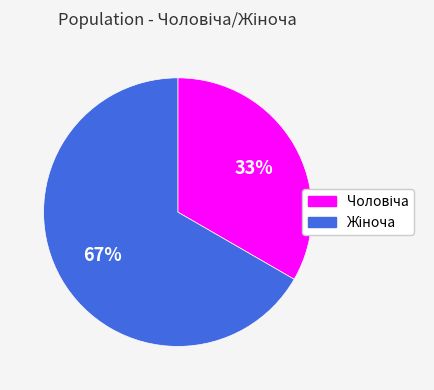

Is there any slice that represents more than half of the pie?

Yes